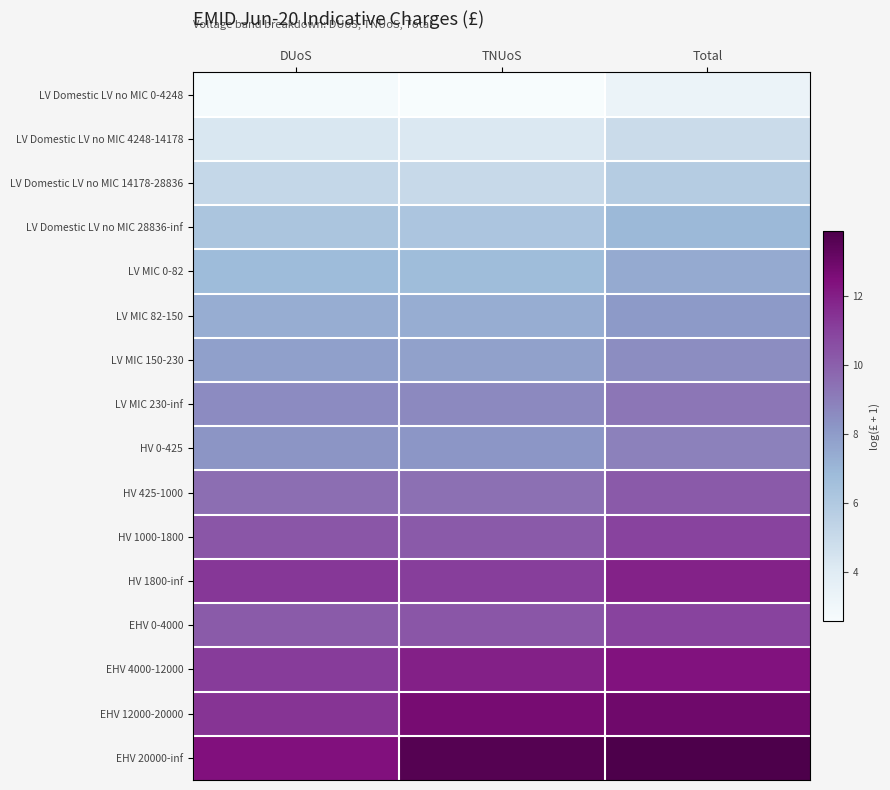

At which category is the sum across all series the highest?

Total